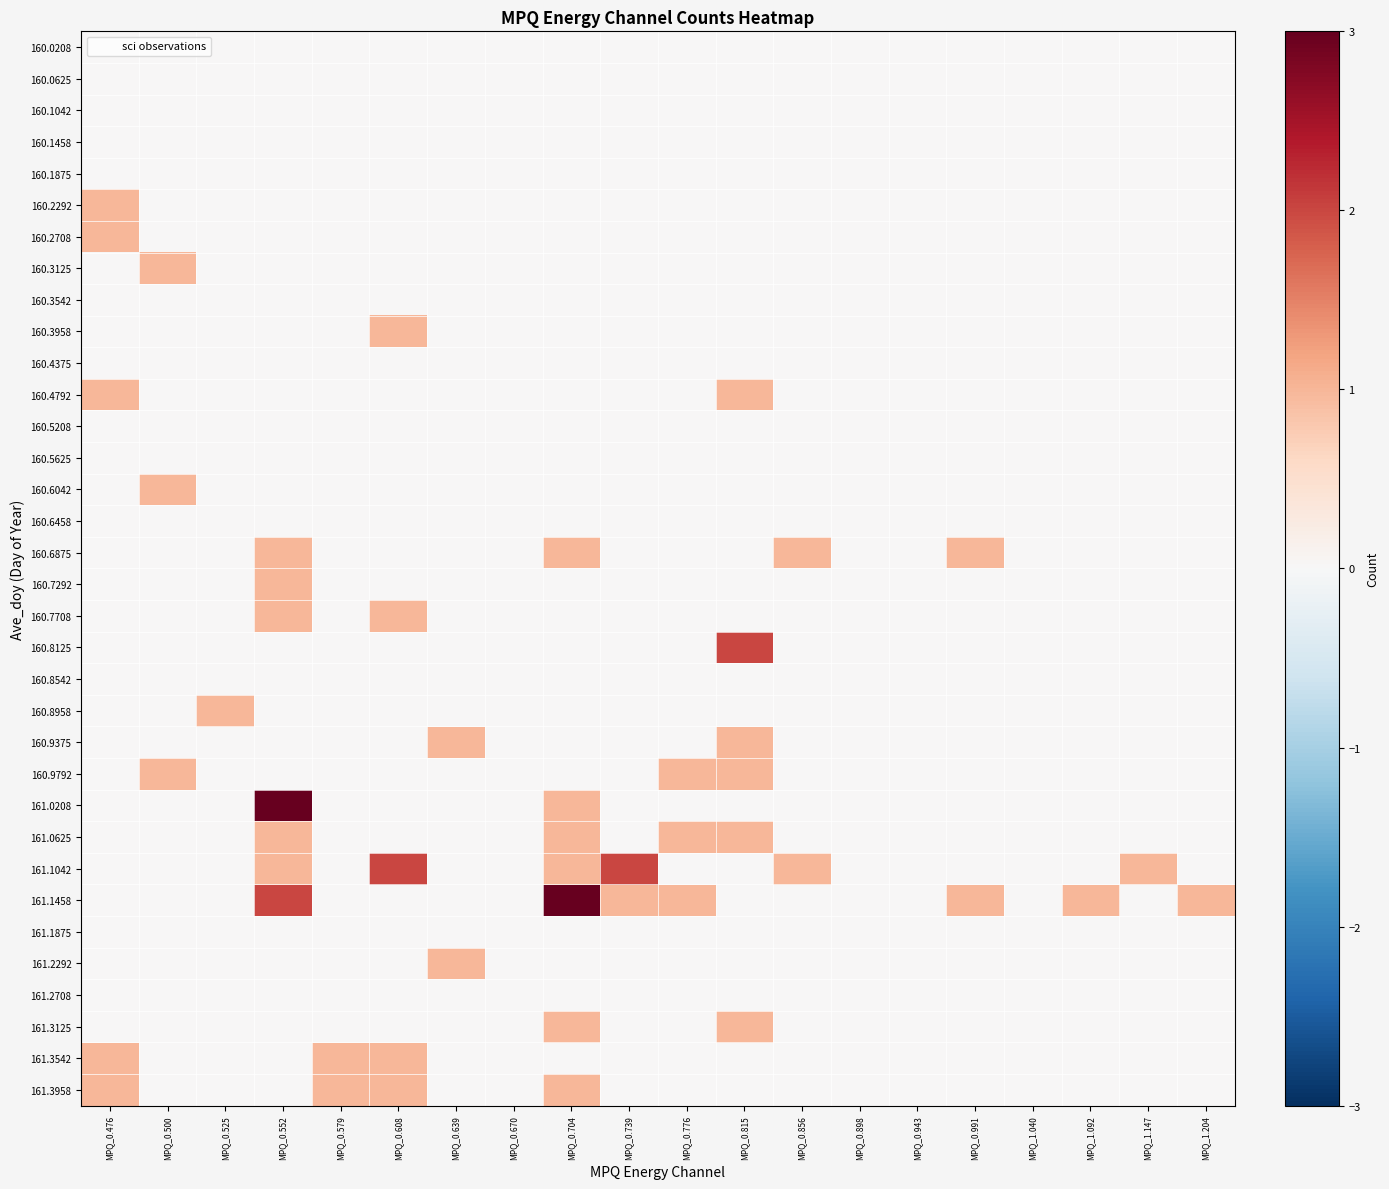

At which category is the sum across all series the highest?

MPQ_0.552